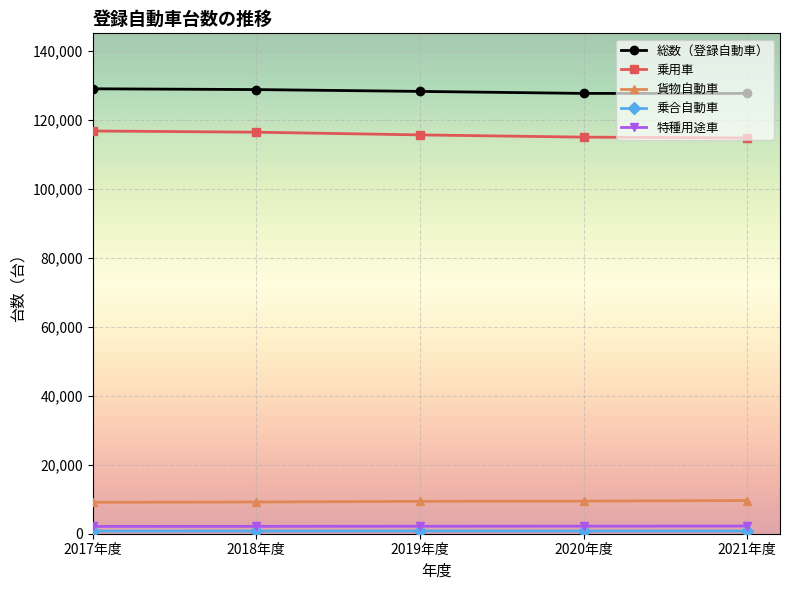

Which series has the largest total across all categories?

総数（登録自動車）